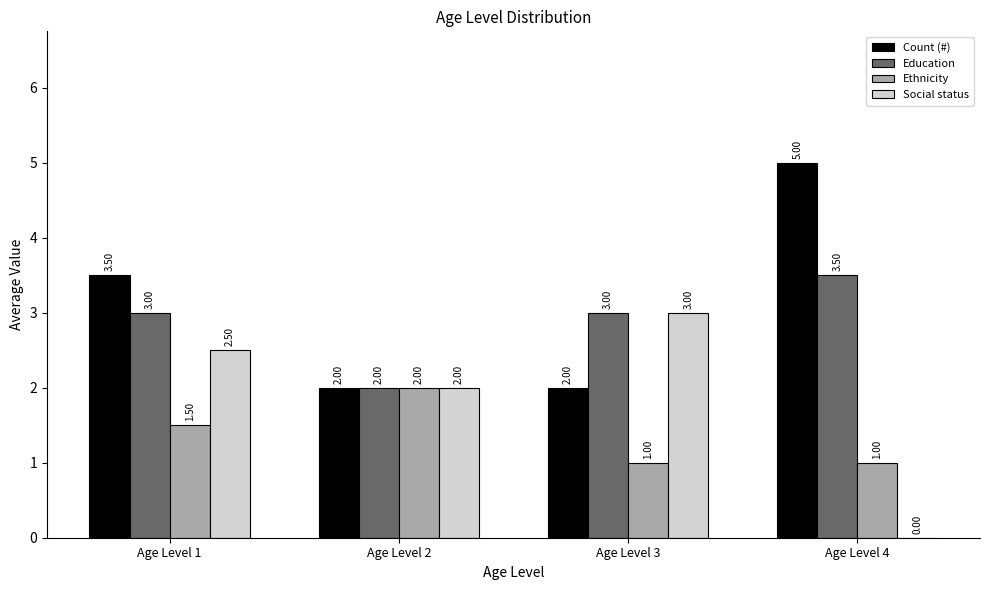

What are all the series names shown in the legend?

Count (#), Education, Ethnicity, Social status